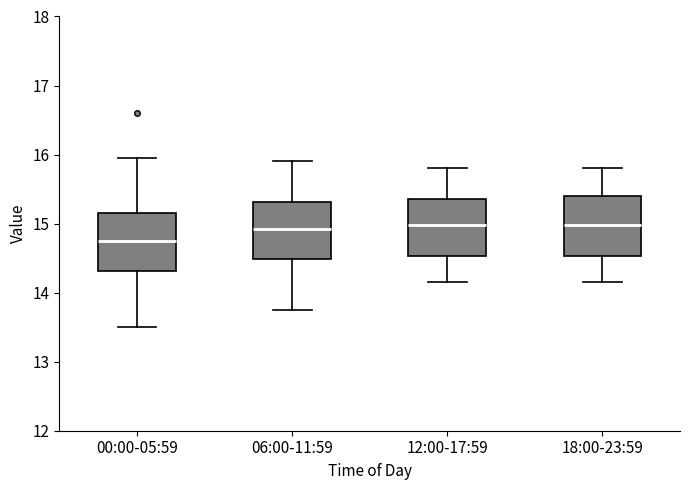

Where is the lower edge of the box for 06:00-11:59 on the y-axis? The values are not printed on the chart, so give them approximately, as read against the axis.

14.5